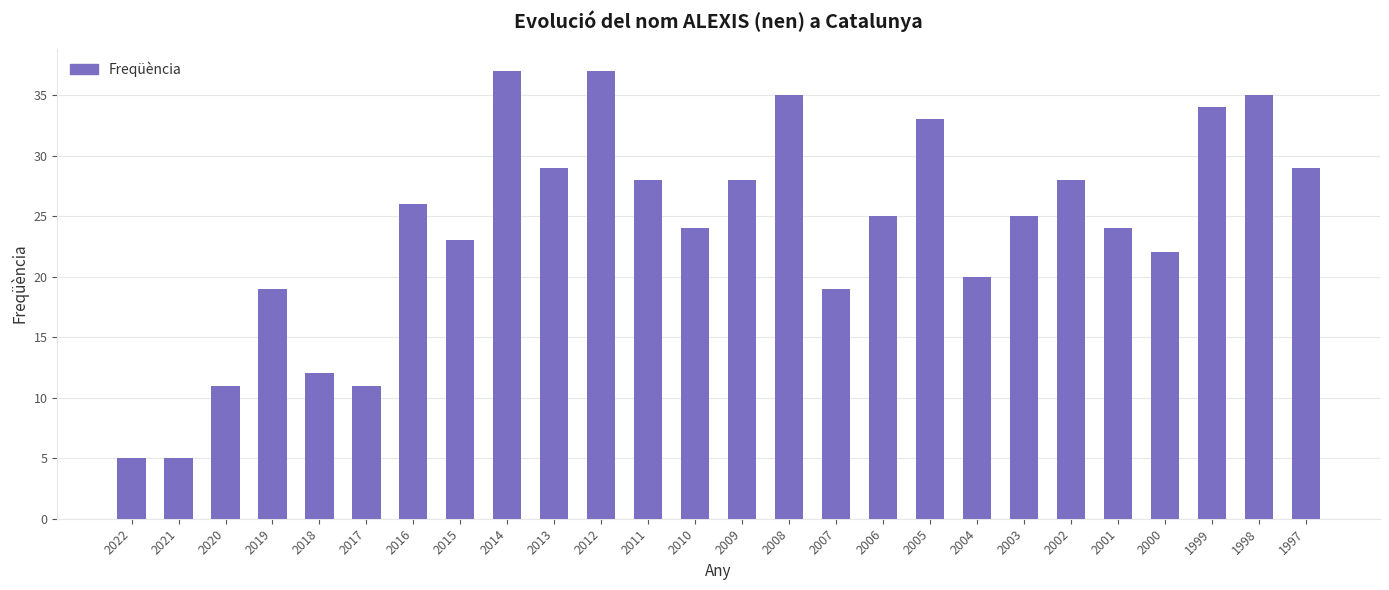

What is the minimum value shown in the chart?

5